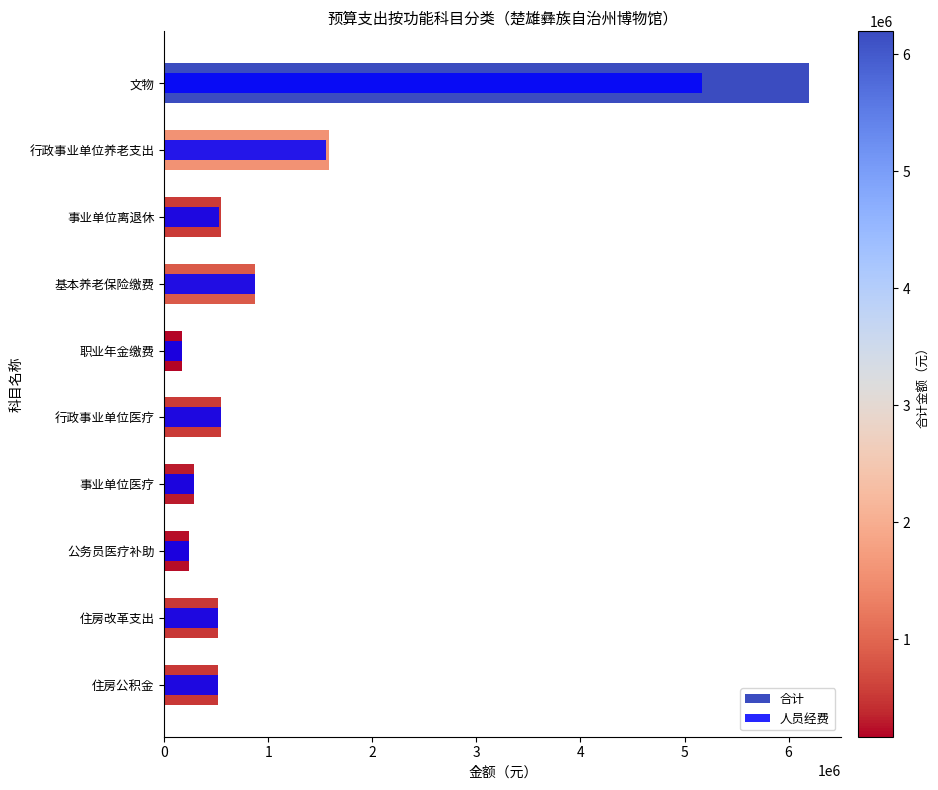

What is the sum of the 合计 values at 事业单位离退休 and 事业单位医疗?

832711.3